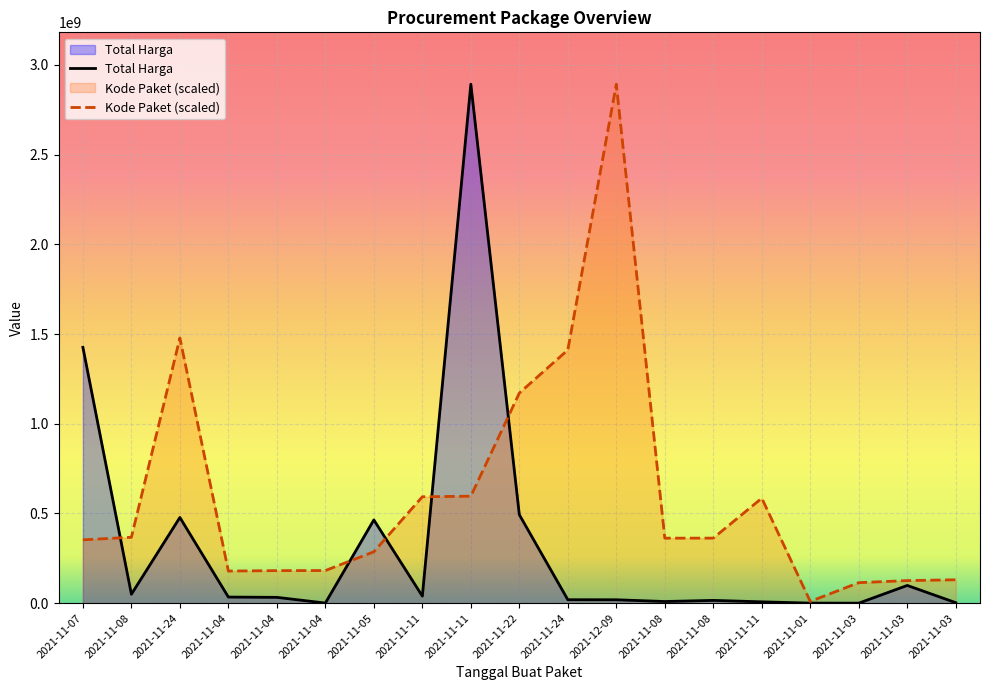

How many lines are shown in the chart?

2